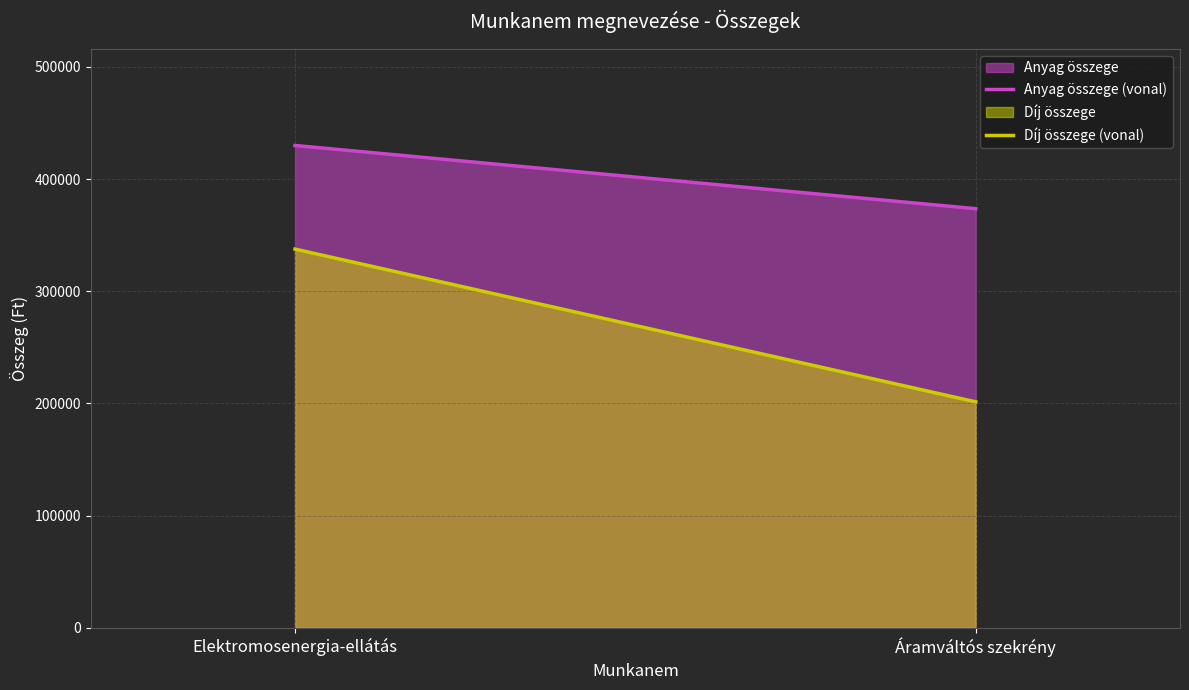

At which label does Anyag összege (vonal) reach its minimum?

Áramváltós szekrény